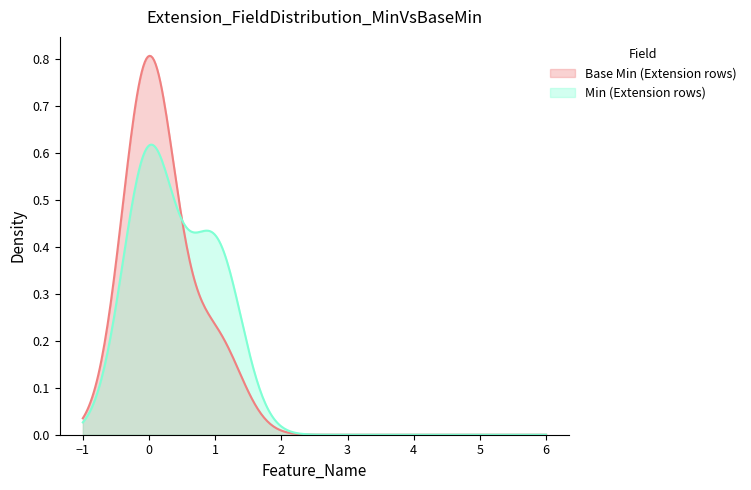

At how many categories does at least one series exceed 0?

2